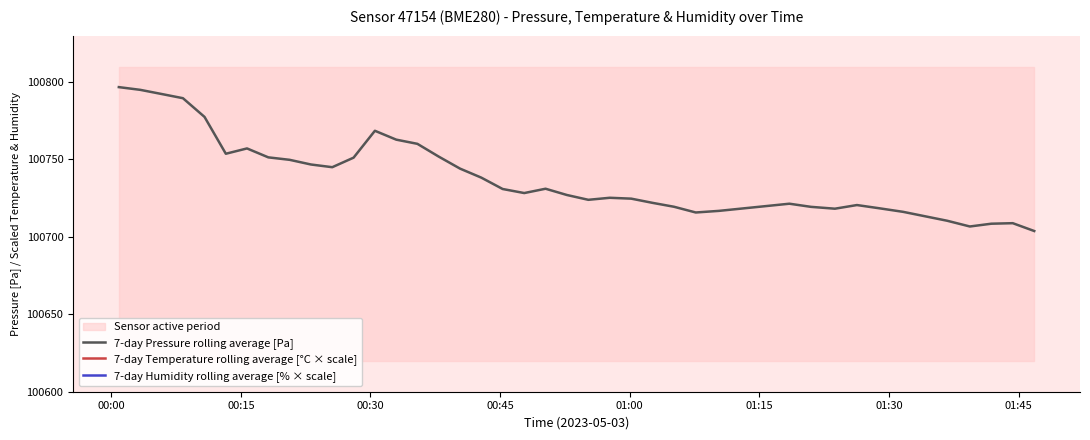

What is the lowest value of the 7-day Humidity rolling average [% × scale] series?

45025.7